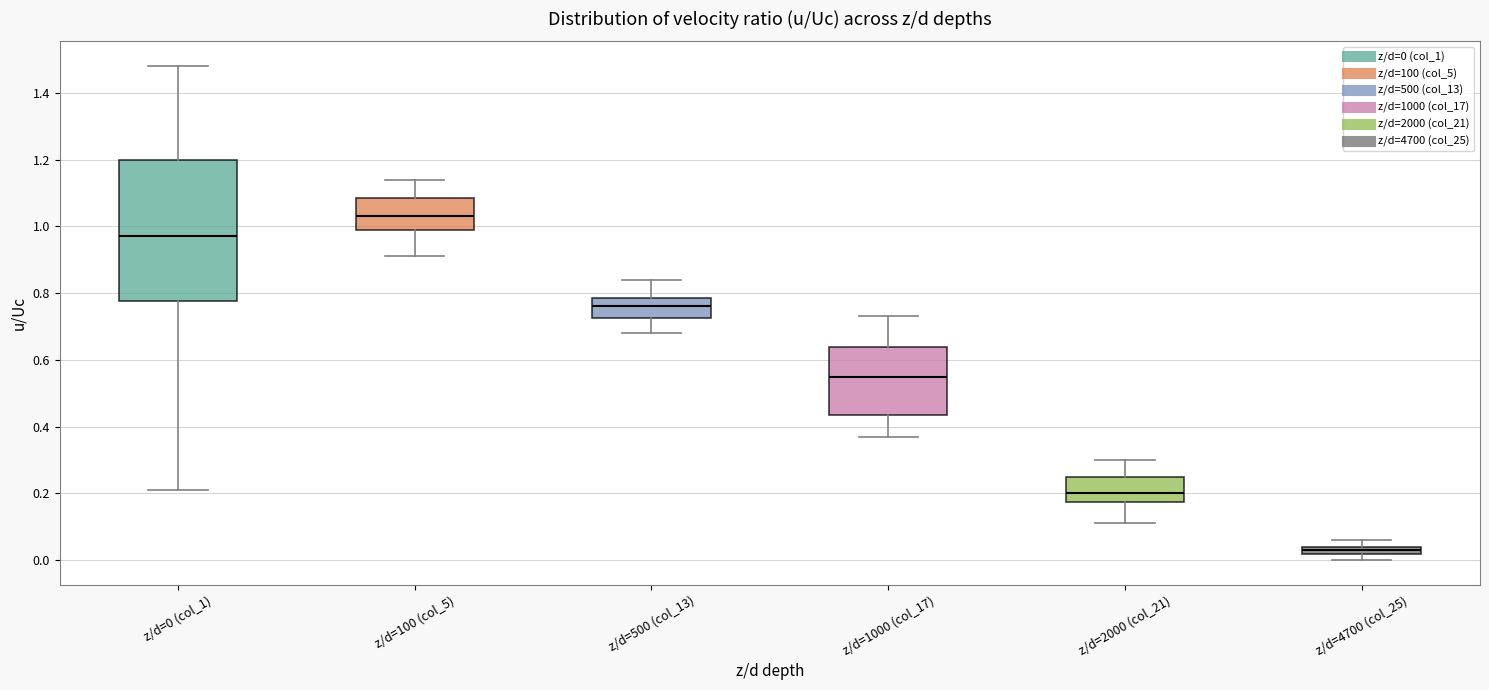

Where is the upper edge of the box for z/d=4700 (col_25) on the y-axis? The values are not printed on the chart, so give them approximately, as read against the axis.

0.04